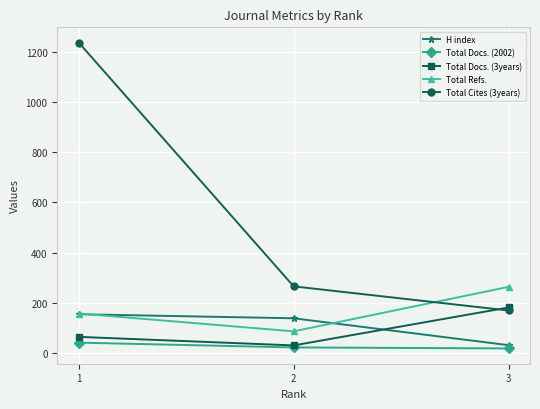

Which series has the largest total across all categories?

Total Cites (3years)